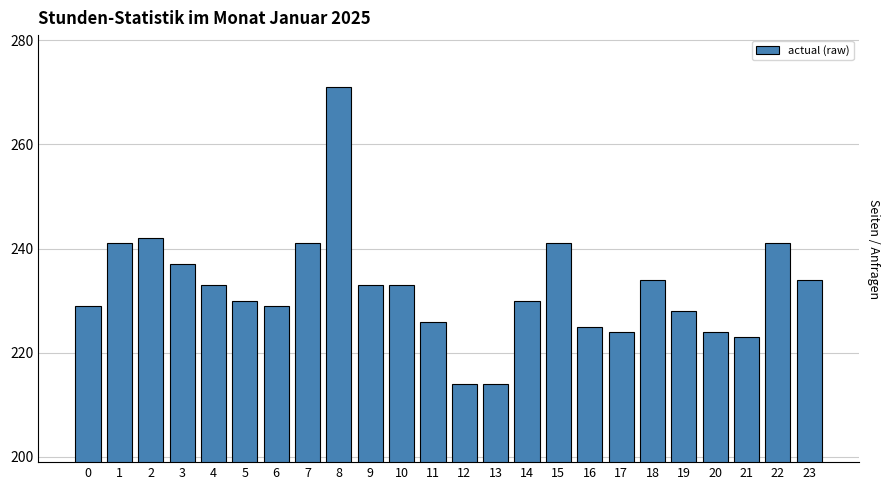

Reading right to left, list all the values displayed in this chart.

23=234	22=241	21=223	20=224	19=228	18=234	17=224	16=225	15=241	14=230	13=214	12=214	11=226	10=233	9=233	8=271	7=241	6=229	5=230	4=233	3=237	2=242	1=241	0=229